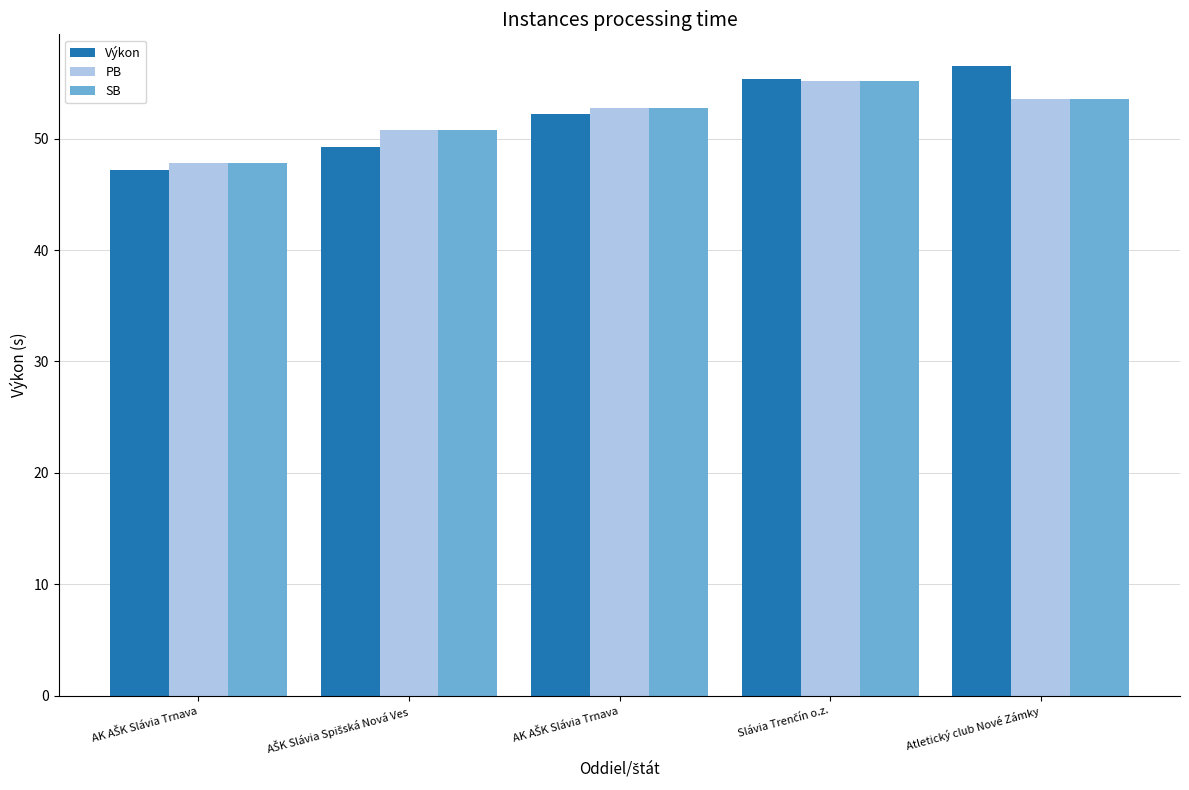

What are all the series names shown in the legend?

Výkon, PB, SB